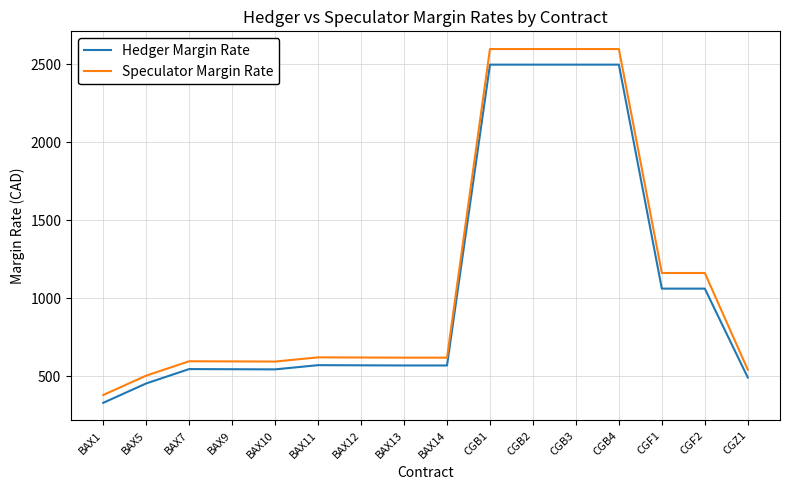

True or false: Speculator Margin Rate and Hedger Margin Rate intersect in this chart.

False